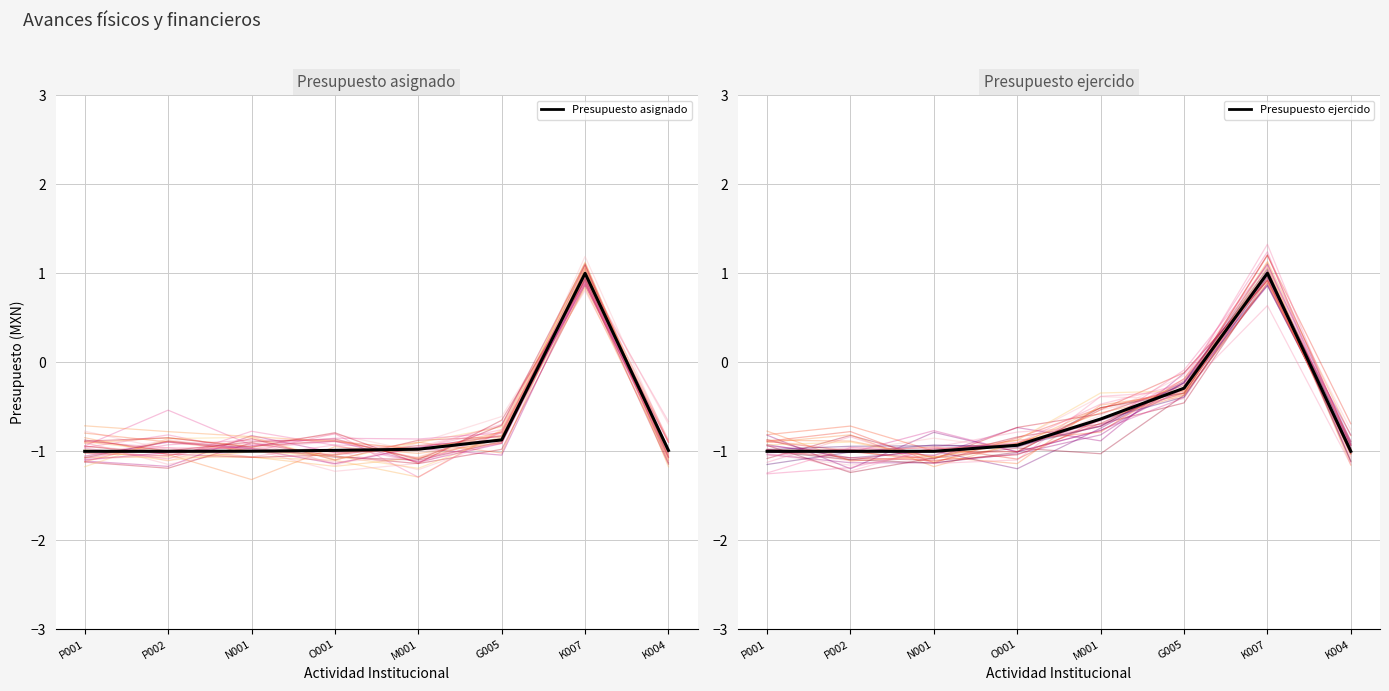

After their last crossing, which series has the higher values: Presupuesto ejercido or Presupuesto asignado?

Presupuesto ejercido